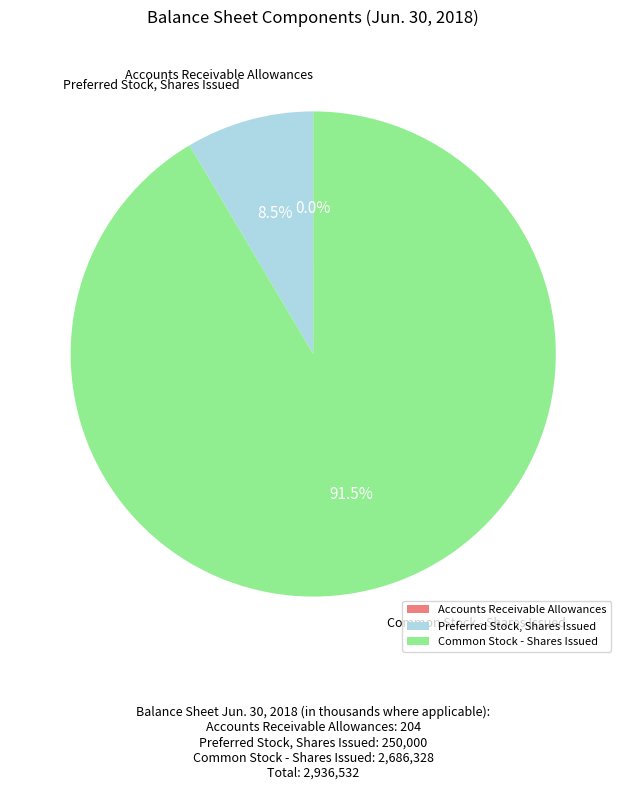

What portion of the pie excludes Common Stock - Shares Issued?

8.5%